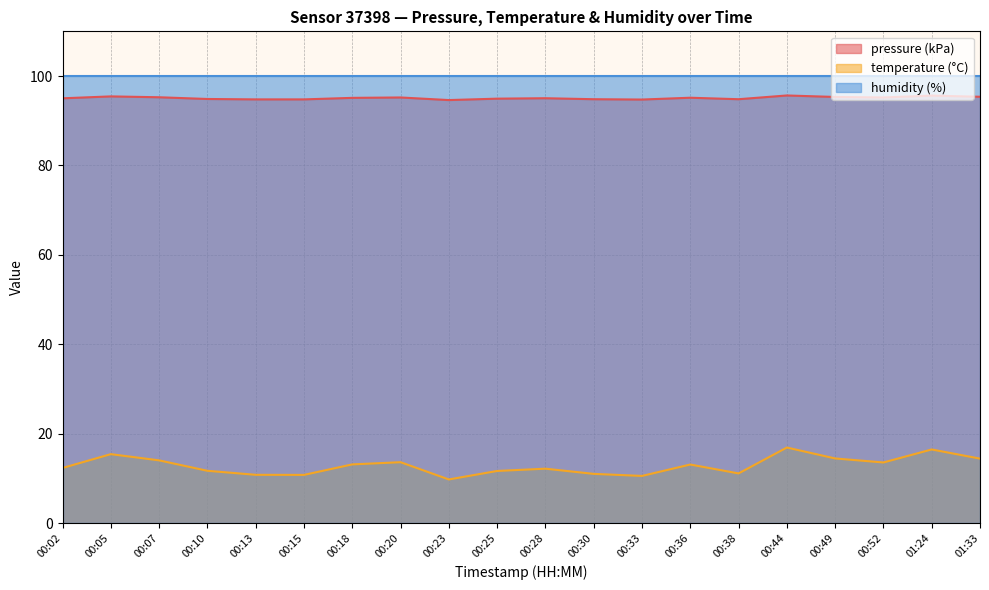

True or false: temperature has a value of 19.7 at 00:36.

False